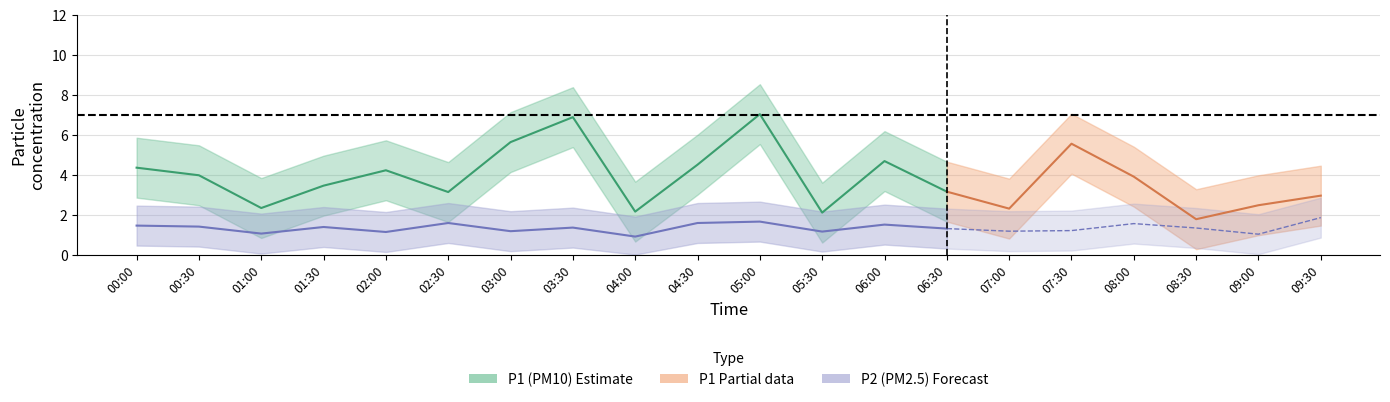

Which label corresponds to the largest value in the chart?

05:00